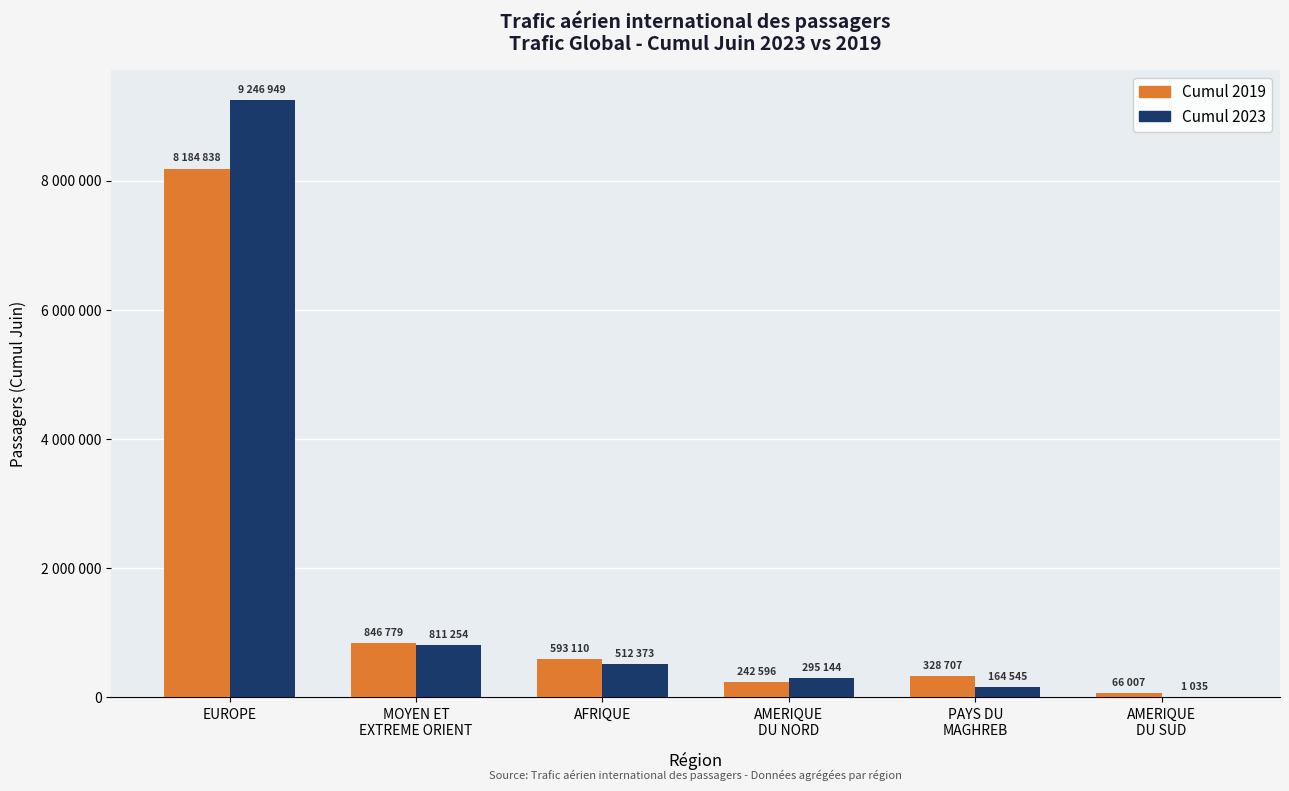

List the series in order of their peak value, highest first.

Cumul 2023, Cumul 2019